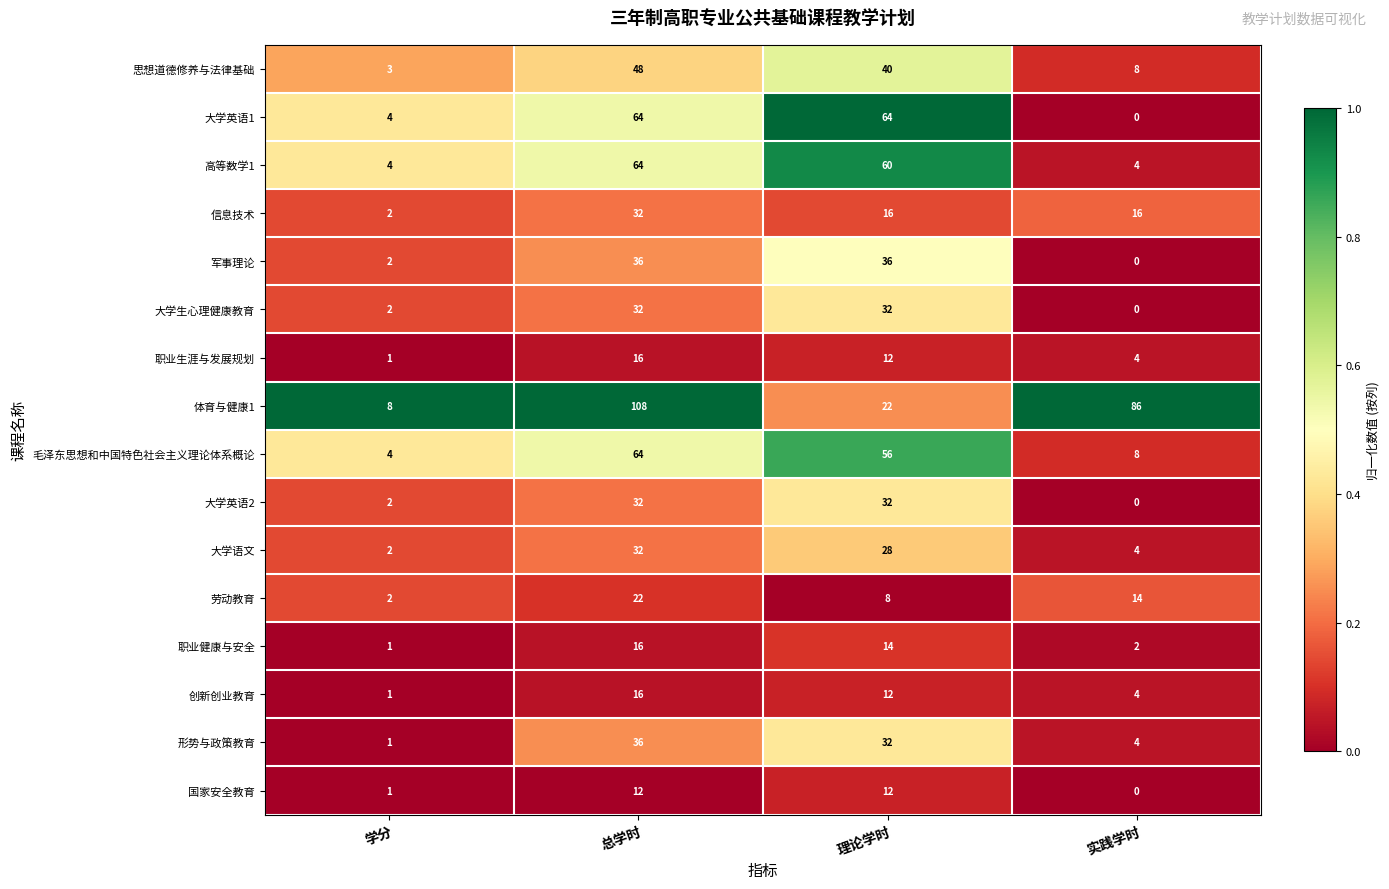

What is the sum of the 大学英语1 values at 总学时 and 实践学时?

64